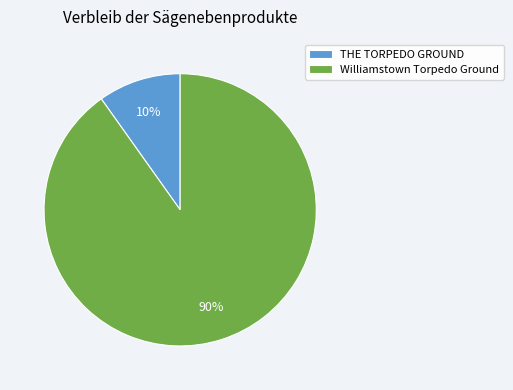

Which slice is the smallest?

THE TORPEDO GROUND